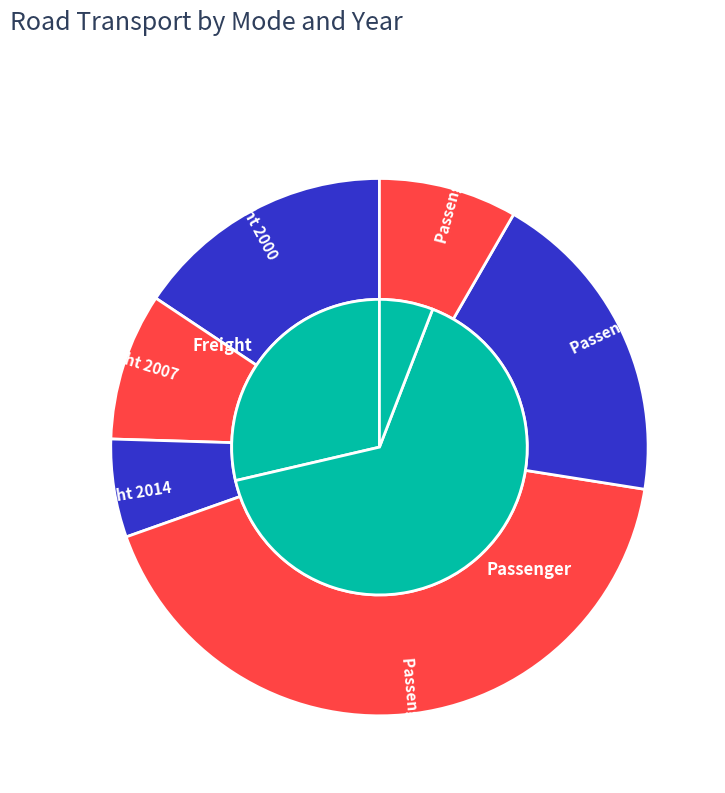

Which category has the smallest portion of the pie?

Freight 2014